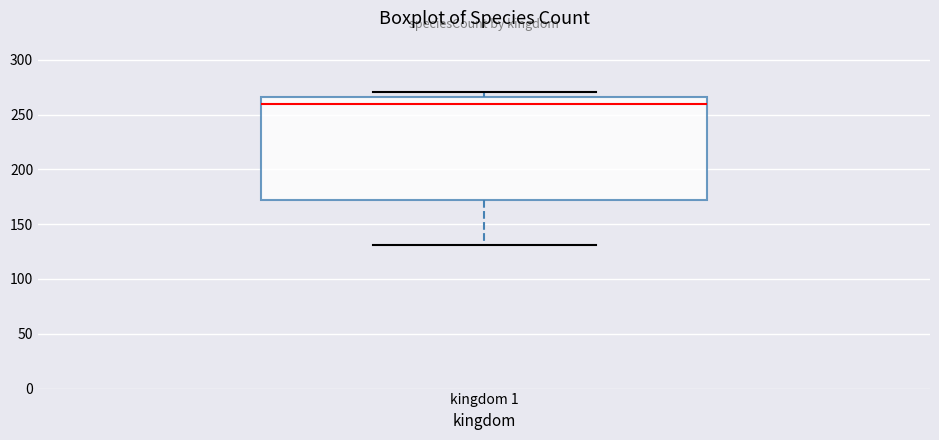

Transcribe this box plot: give where the median line is, the range the box spans, and where the two whiskers end, as read against the y-axis. The values are not printed on the chart, so give them approximately, as read against the axis.

median 260, box 170 to 265, whiskers 130 to 270